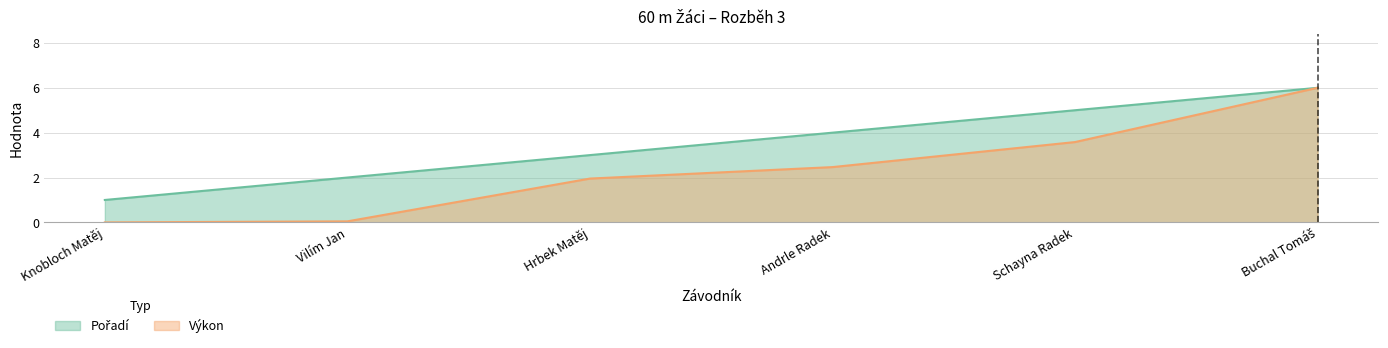

What is the label of the 6th point from the left?

Buchal Tomáš